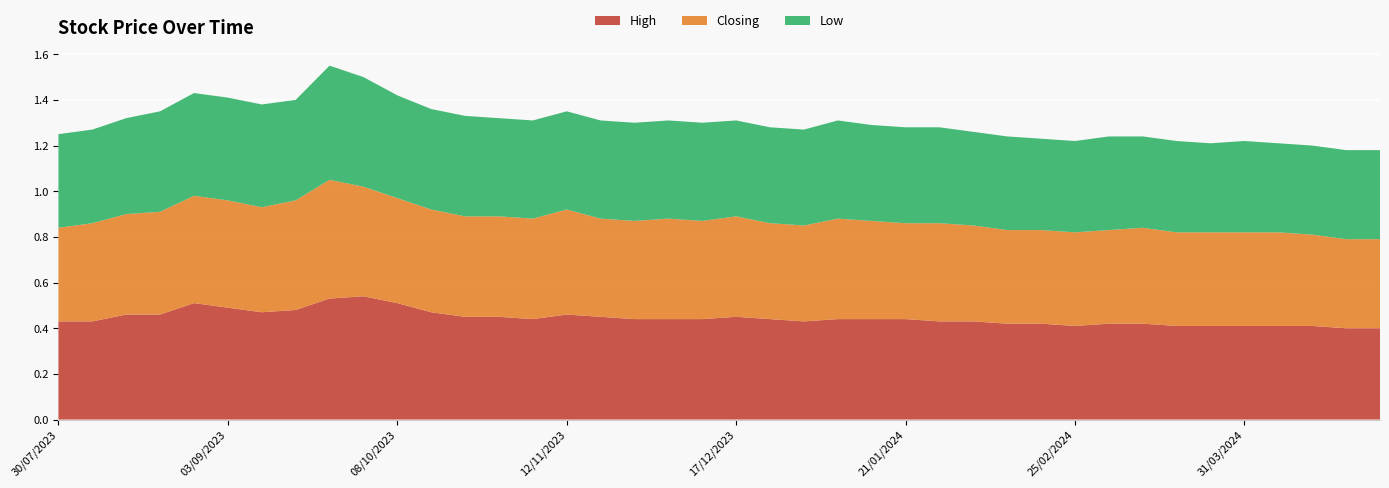

Reading left to right, list all the values displayed in this chart.

High: 0.4	0.4	0.4	0.4	0.4	0.4	0.4	0.4	0.4	0.4	0.4	0.4	0.4	0.4	0.4	0.4	0.4	0.4	0.4	0.5	0.4	0.4	0.4	0.5	0.5	0.4	0.5	0.5	0.5	0.5	0.5	0.5	0.5	0.5	0.5	0.5	0.5	0.5	0.4	0.4
Closing: 0.4	0.4	0.4	0.4	0.4	0.4	0.4	0.4	0.4	0.4	0.4	0.4	0.4	0.4	0.4	0.4	0.4	0.4	0.4	0.4	0.4	0.4	0.4	0.4	0.5	0.4	0.4	0.4	0.5	0.5	0.5	0.5	0.5	0.5	0.5	0.5	0.5	0.4	0.4	0.4
Low: 0.4	0.4	0.4	0.4	0.4	0.4	0.4	0.4	0.4	0.4	0.4	0.4	0.4	0.4	0.4	0.4	0.4	0.4	0.4	0.4	0.4	0.4	0.4	0.4	0.4	0.4	0.4	0.4	0.4	0.5	0.5	0.5	0.4	0.5	0.5	0.5	0.4	0.4	0.4	0.4